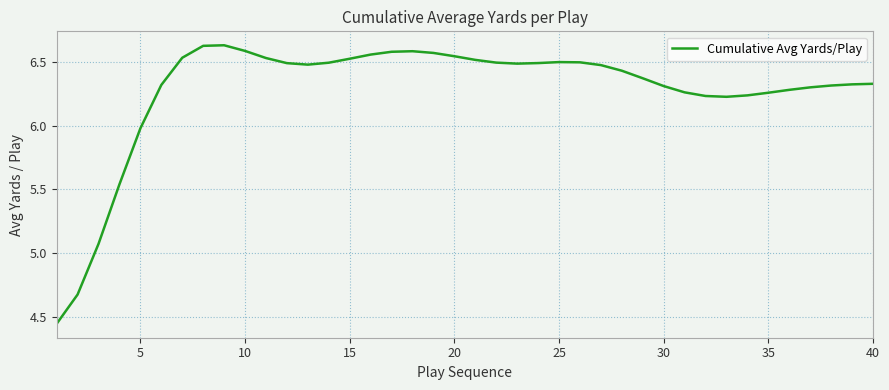

True or false: there are more than 0 points higher than both neighbors.

True